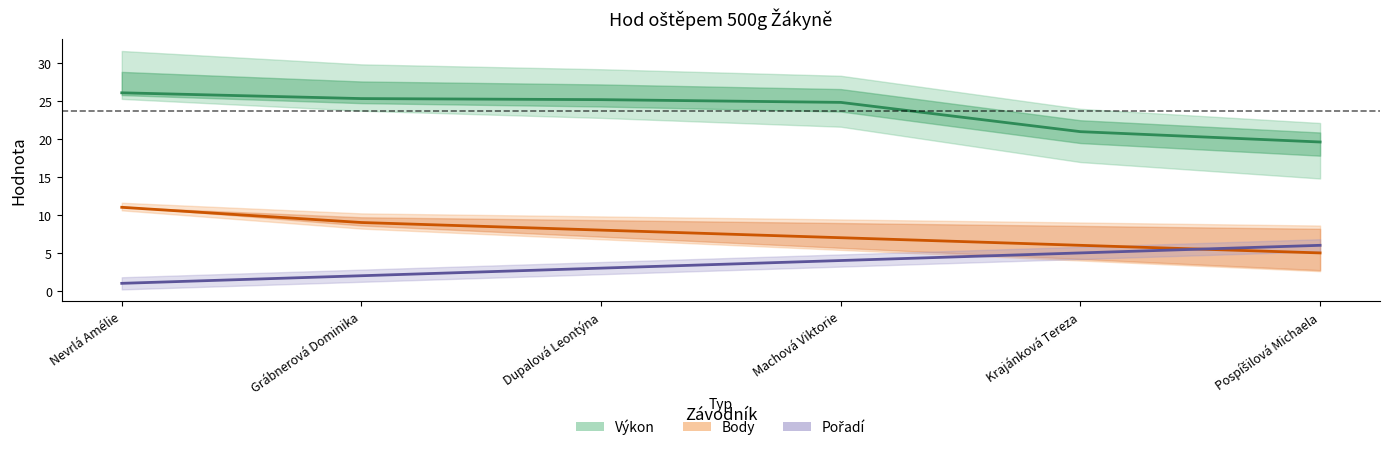

What is the total value across all series at Nevrlá Amélie?

38.1